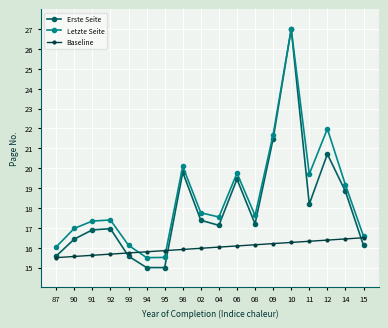

What is the greatest value displayed?

27.0